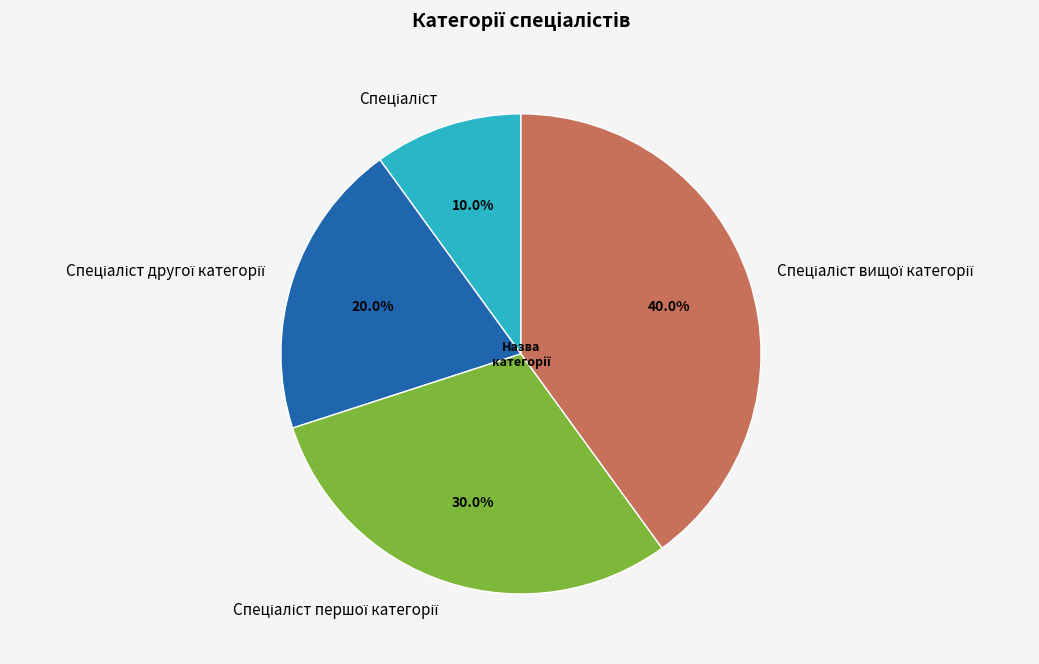

Does any single category account for the majority?

No